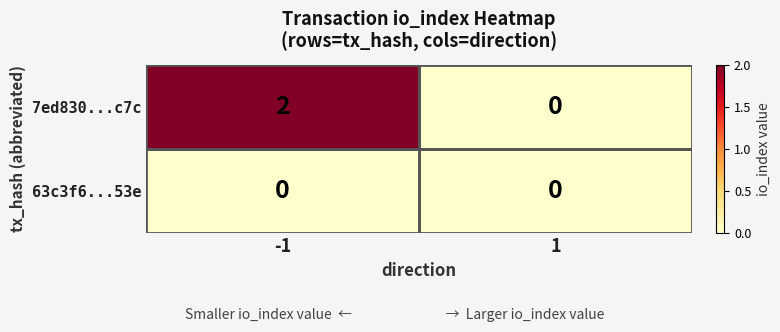

Between -1 and 1, which series saw the biggest shift?

7ed830...c7c